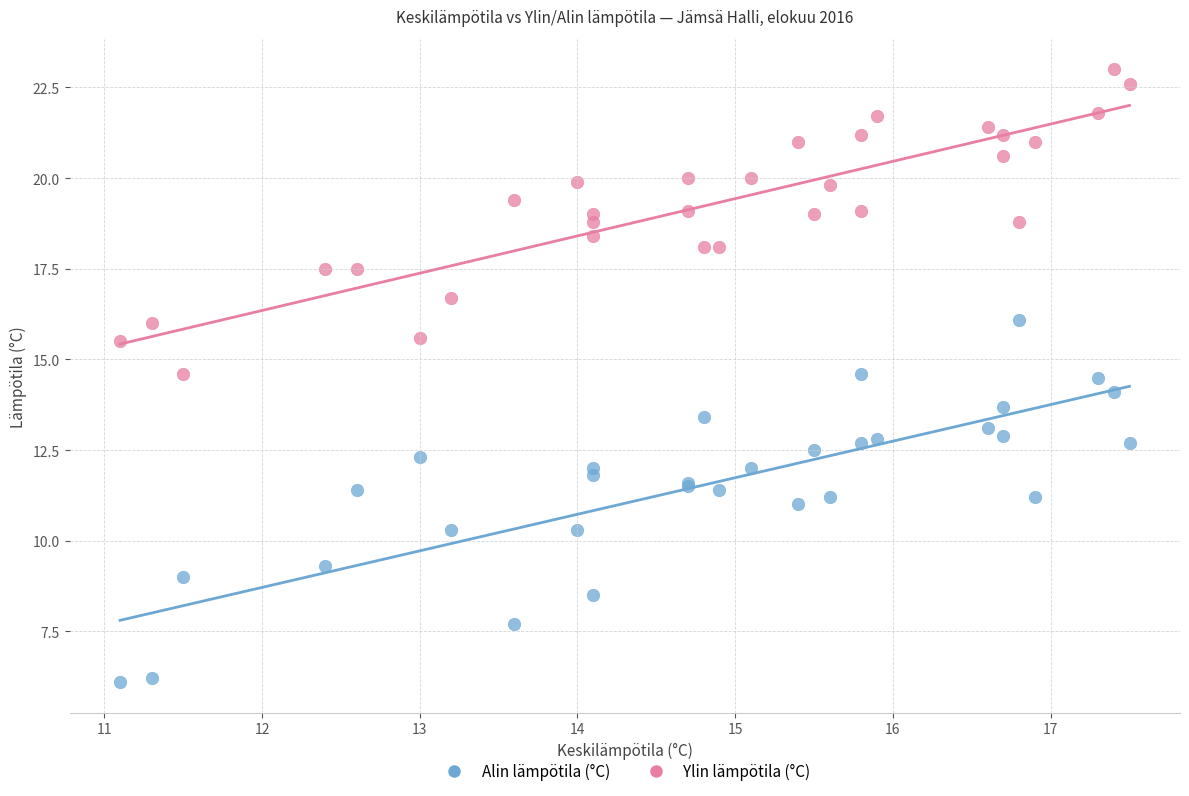

Which series has the largest Y range (max minus min)?

Alin lämpötila (°C)